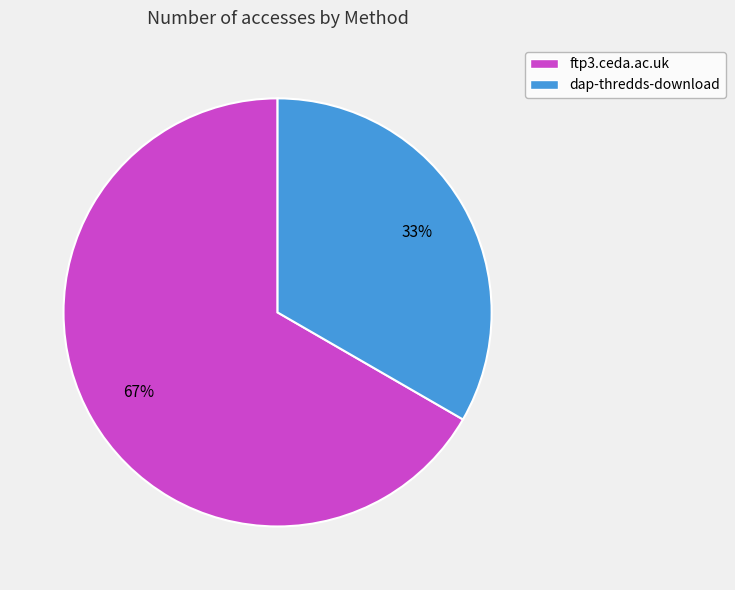

Rank the categories by value from lowest to highest.

dap-thredds-download, ftp3.ceda.ac.uk